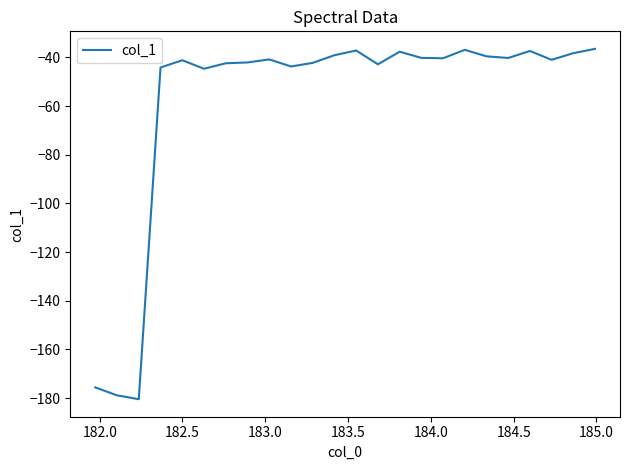

What is the sum of all values?

-1383.2